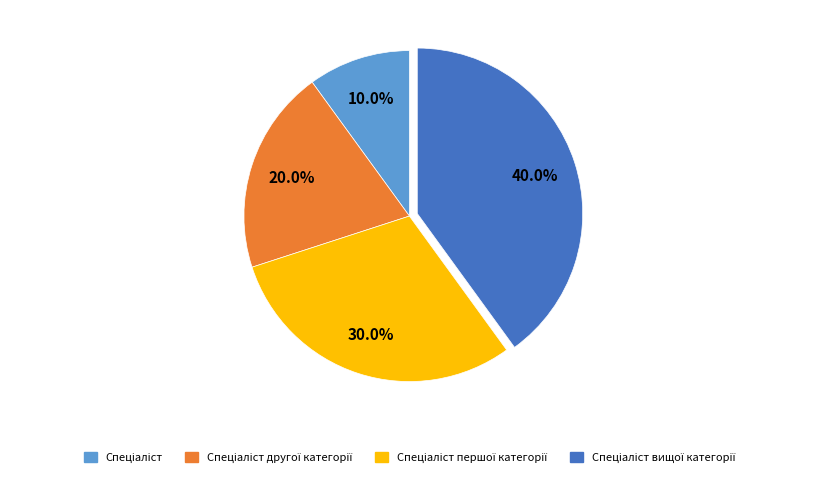

Is there any slice that represents more than half of the pie?

No